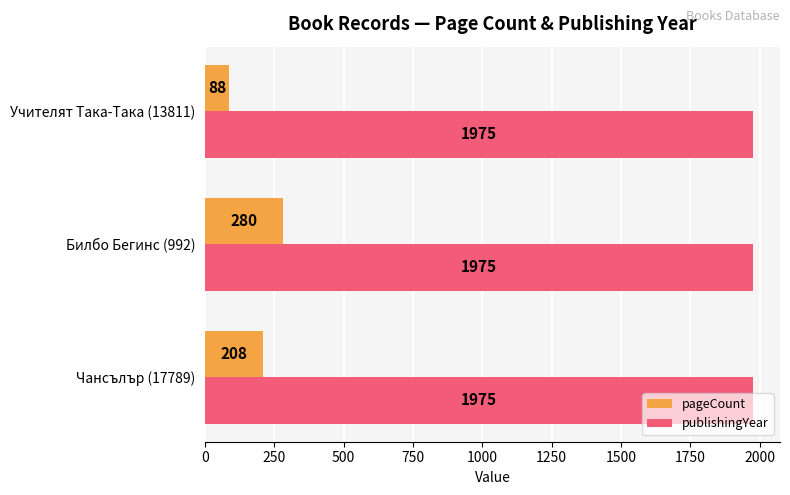

What is the highest value of the publishingYear series?

1975